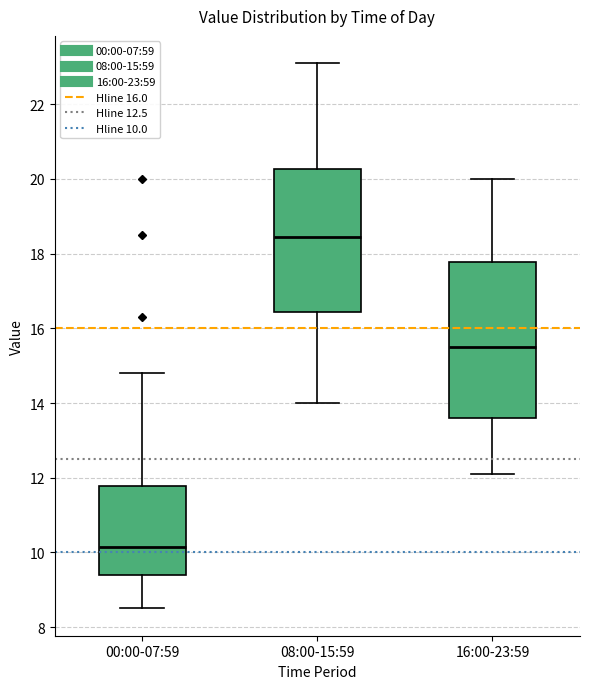

Which box's median line is the highest?

08:00-15:59